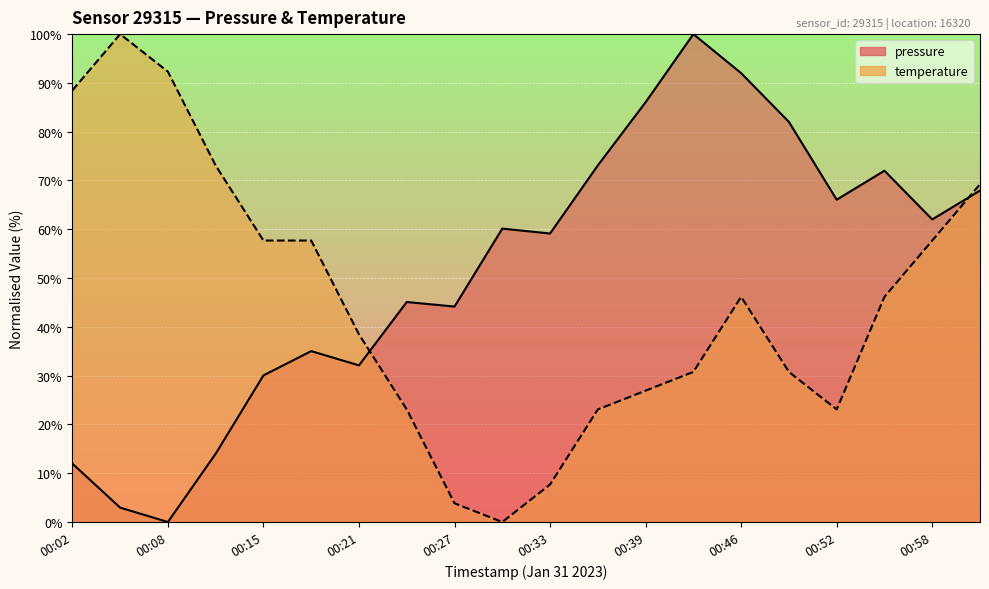

Reading left to right, transcribe all the data shown in this chart.

pressure: 00:02=12.0	00:05=3.0	00:08=0.0	00:12=14.0	00:15=30.1	00:18=35.0	00:21=32.1	00:24=45.1	00:27=44.2	00:30=60.1	00:33=59.1	00:36=73.1	00:39=86.0	00:42=100.0	00:46=92.0	00:49=82.0	00:52=66.1	00:55=72.0	00:58=62.0	01:01=67.9
temperature: 00:02=88.5	00:05=100.0	00:08=92.3	00:12=73.1	00:15=57.7	00:18=57.7	00:21=38.5	00:24=23.1	00:27=3.8	00:30=0.0	00:33=7.7	00:36=23.1	00:39=26.9	00:42=30.8	00:46=46.2	00:49=30.8	00:52=23.1	00:55=46.2	00:58=57.7	01:01=69.2